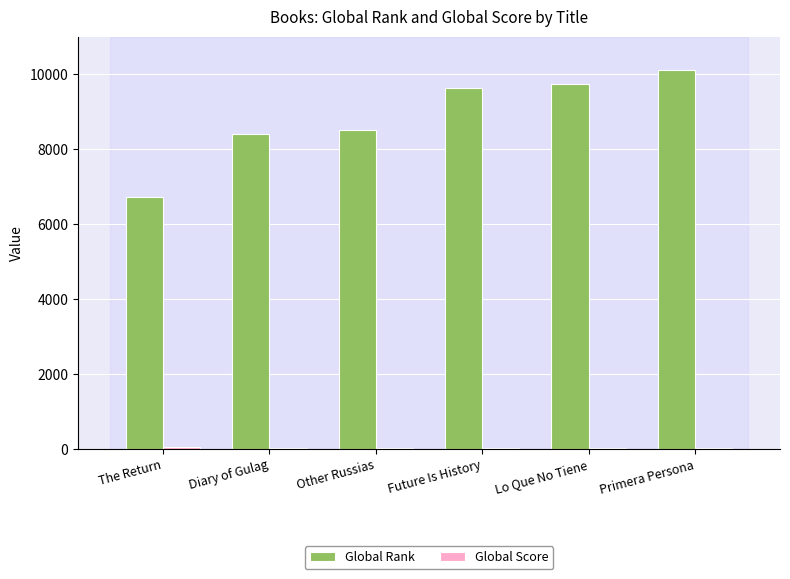

What is the maximum value for Global Rank?

10115